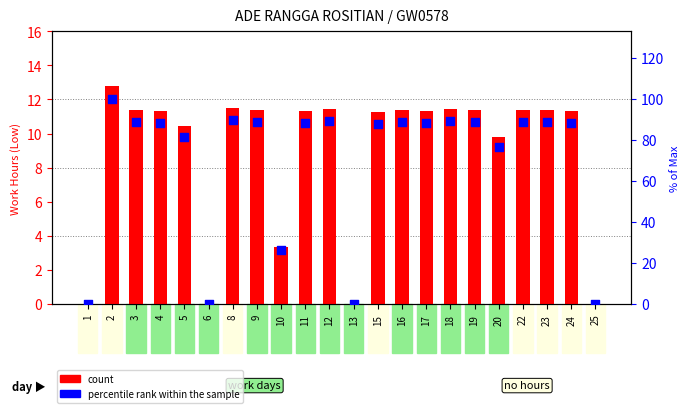

Which series has the largest total across all categories?

percentile rank within the sample